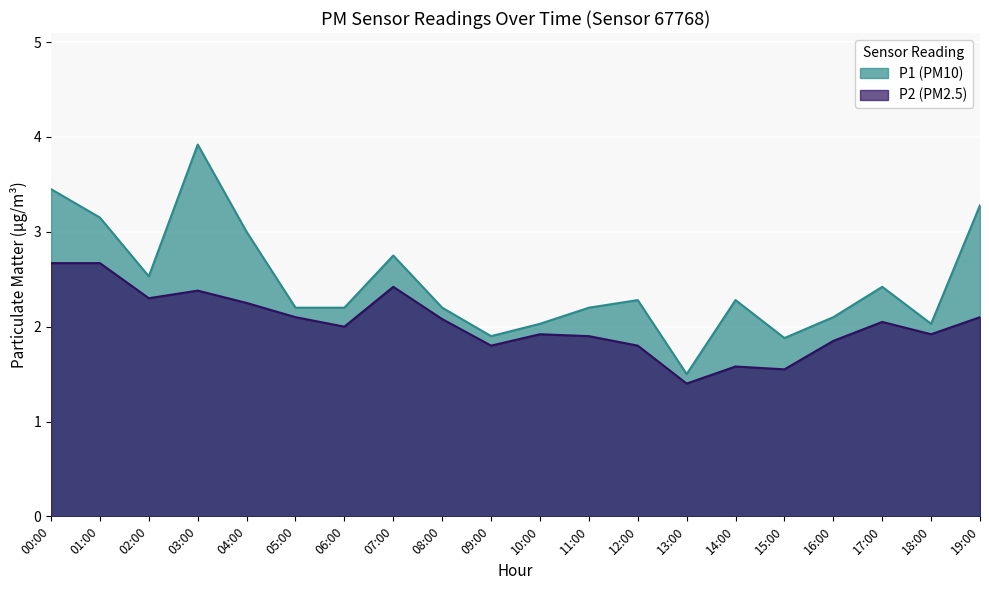

Which label corresponds to the smallest value in the chart?

13:00